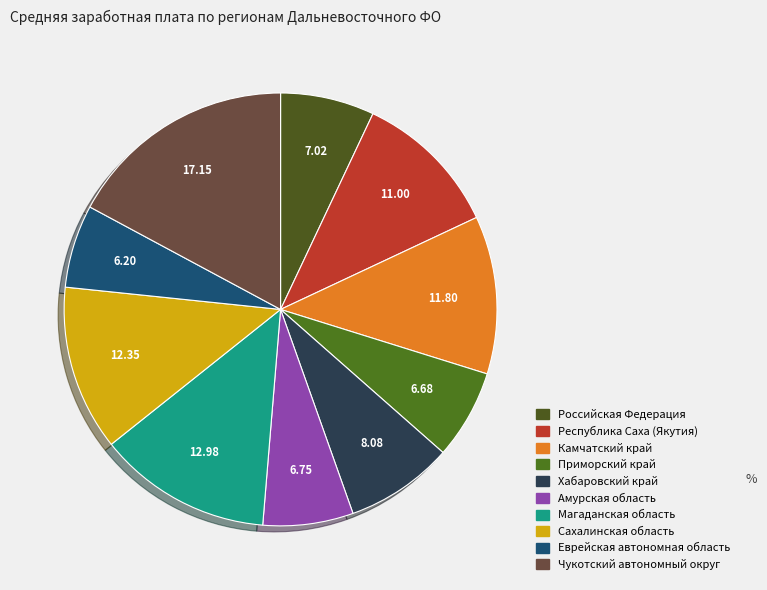

How many segments does this pie chart have?

10